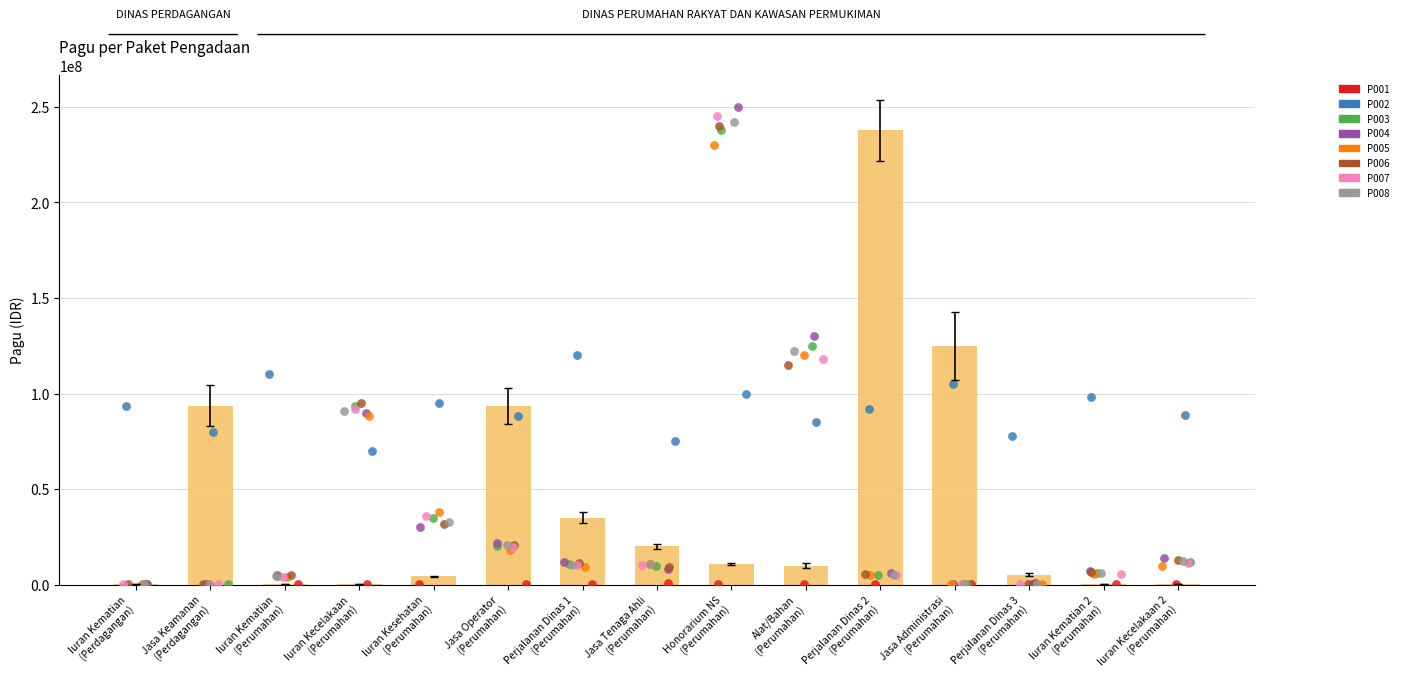

Which has a higher value, Iuran Kesehatan
(Perumahan) or Jasa Administrasi
(Perumahan)?

Jasa Administrasi
(Perumahan)